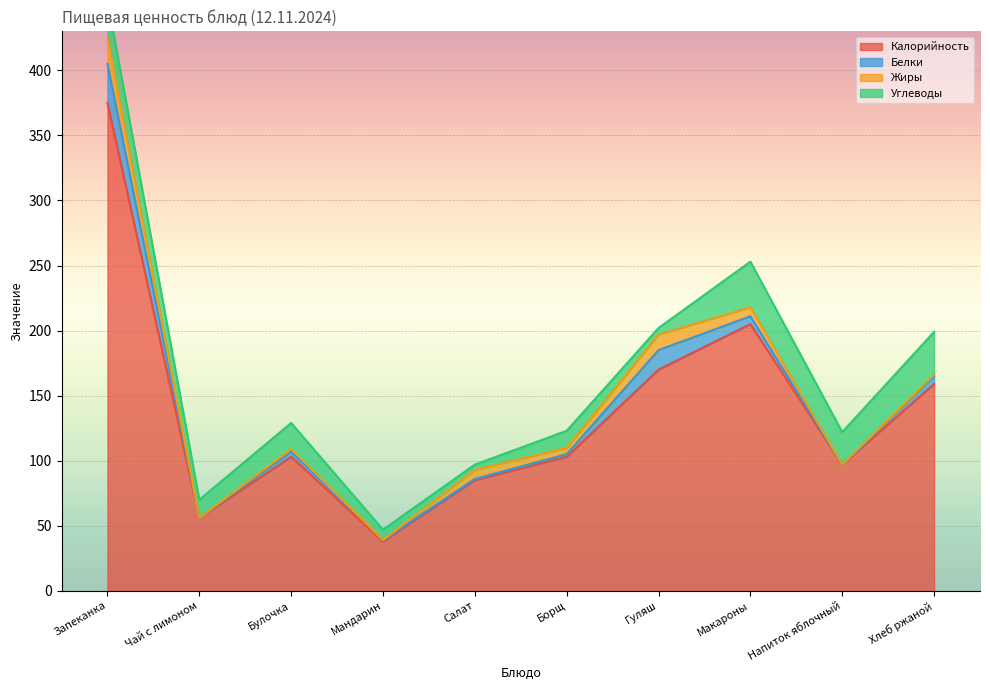

How many lines are shown in the chart?

4